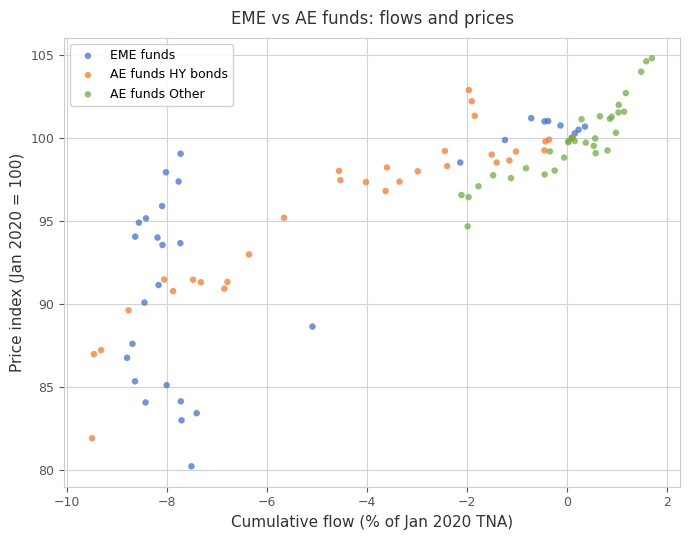

Which series contains the highest Y value?

AE funds Other